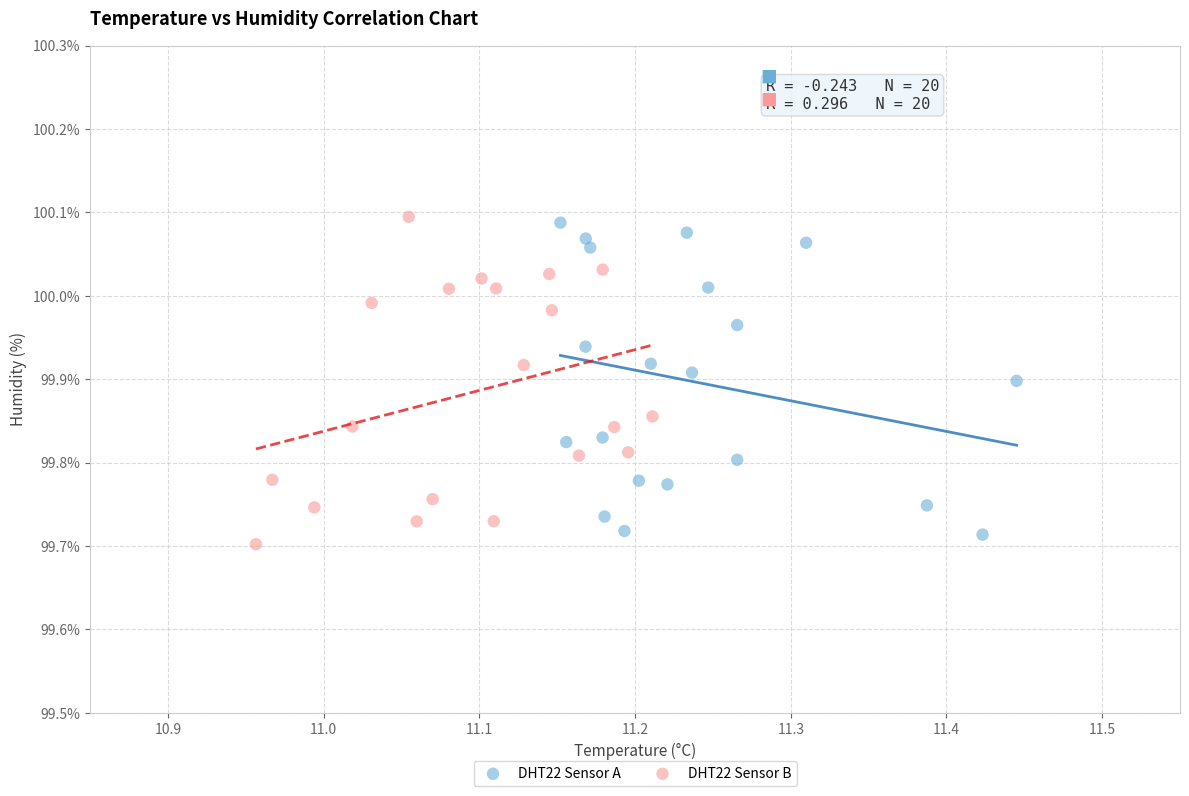

Which series has the widest spread of Y values?

DHT22 Sensor B